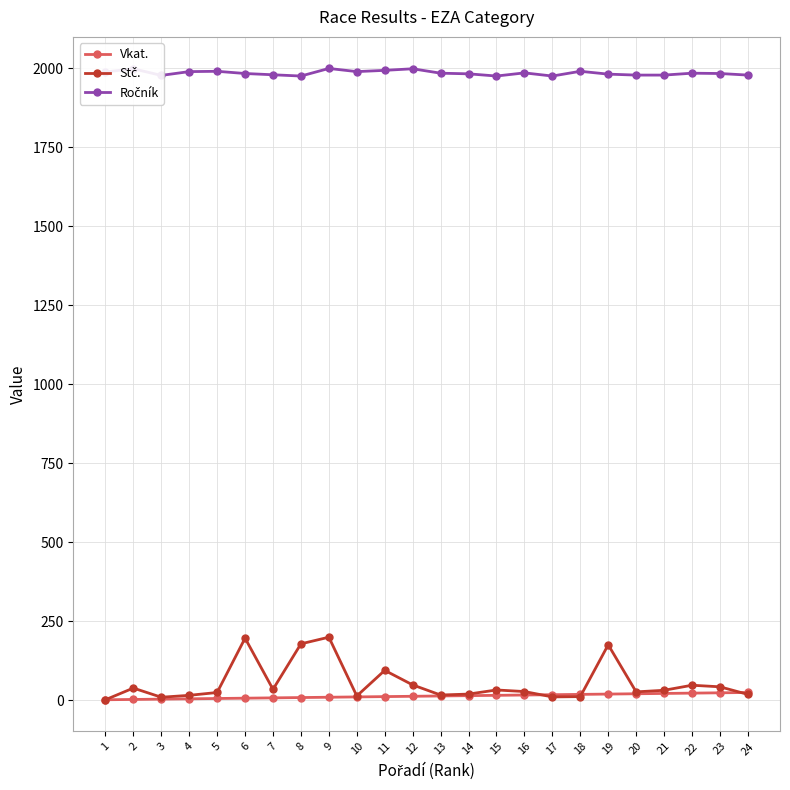

How many distinct data groups are displayed?

3